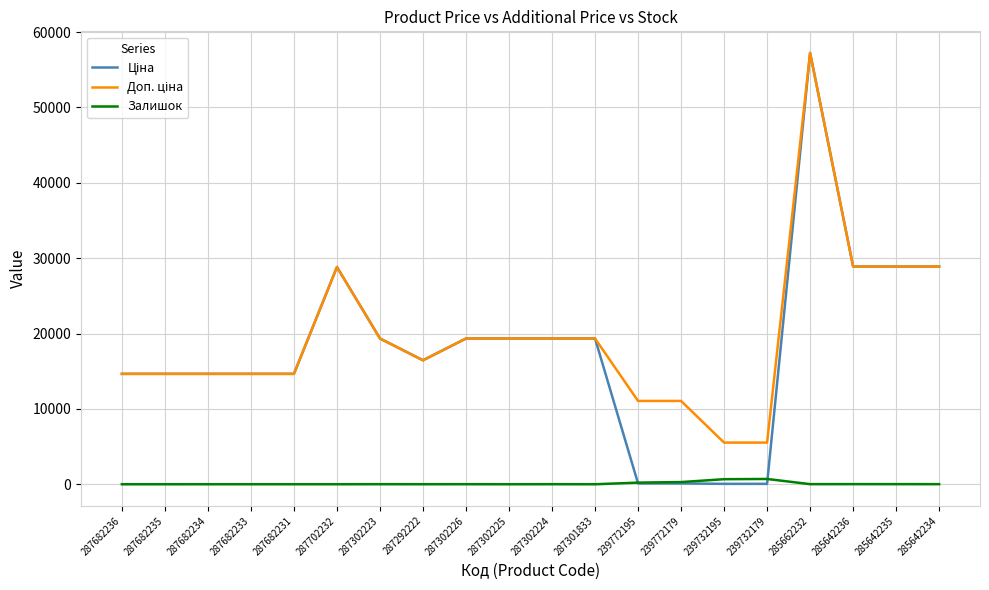

At which category is the sum across all series the highest?

285662232